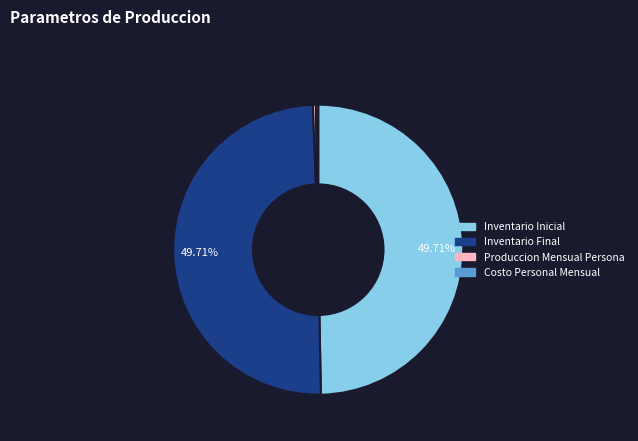

What is the ratio of the value at Inventario Inicial to the value at Inventario Final?

1.0